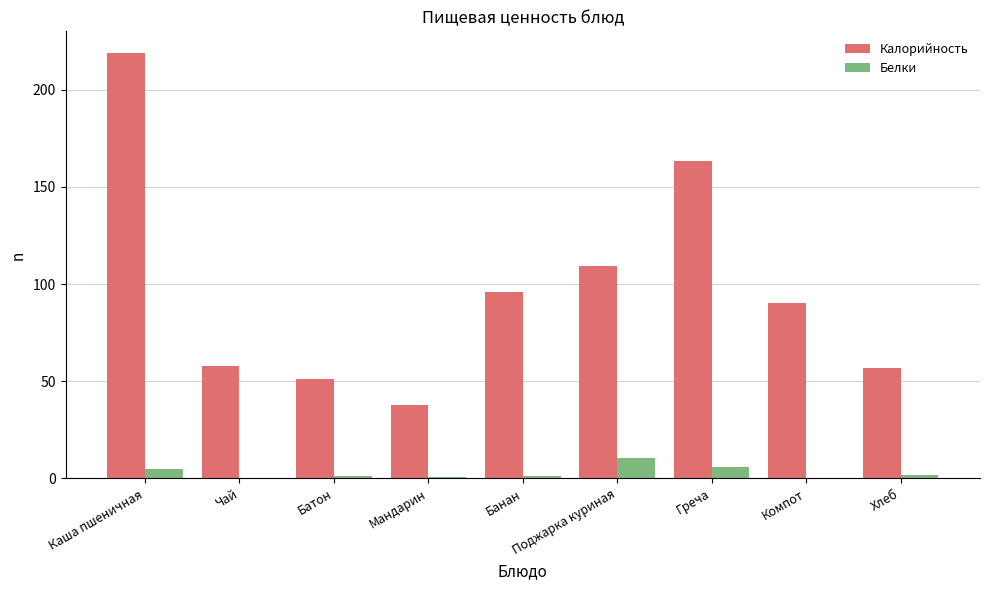

How many series are shown in this chart?

2